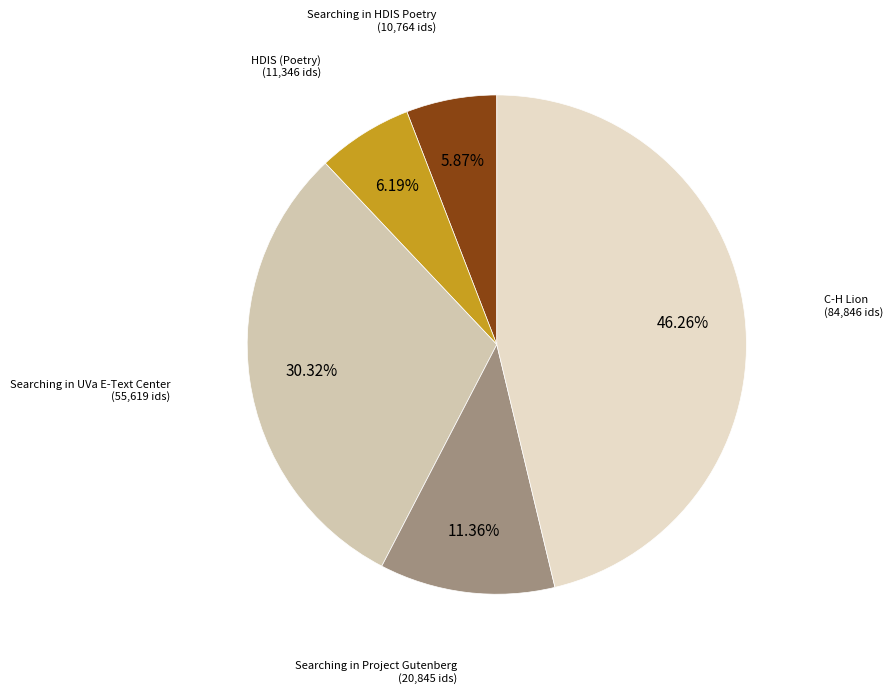

Approximately how many times larger is the value at Searching in Project Gutenberg (20,845 ids) compared to Searching in HDIS Poetry (10,764 ids)?

1.9